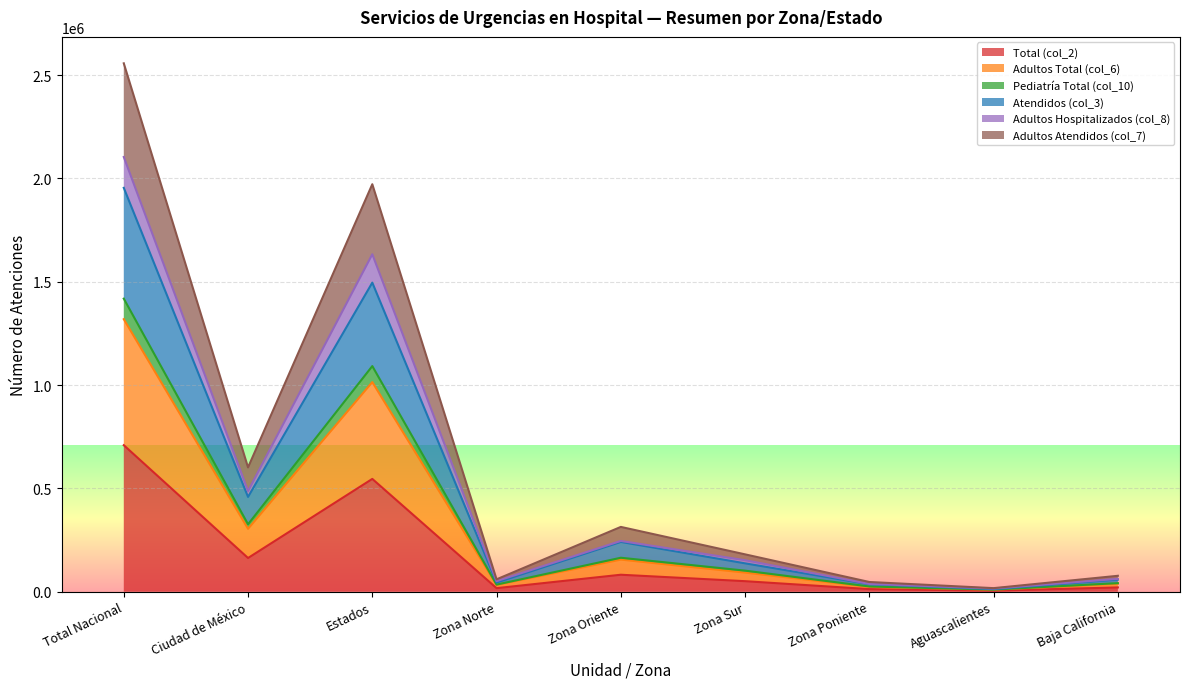

At which category does Adultos Total (col_6) reach its first local peak?

Estados